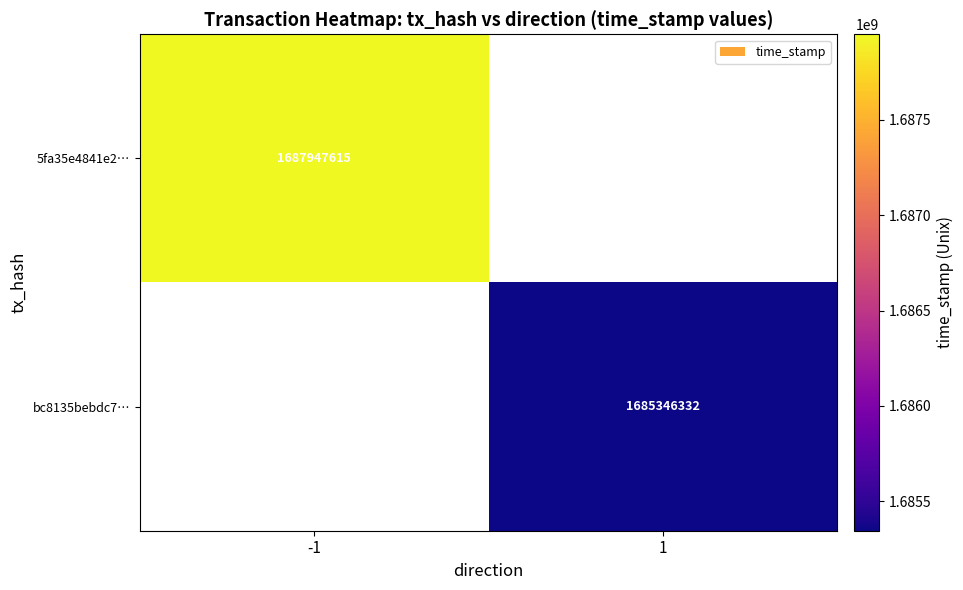

The 5fa35e4841e2… series shows 2763232172 at -1. True or false?

False